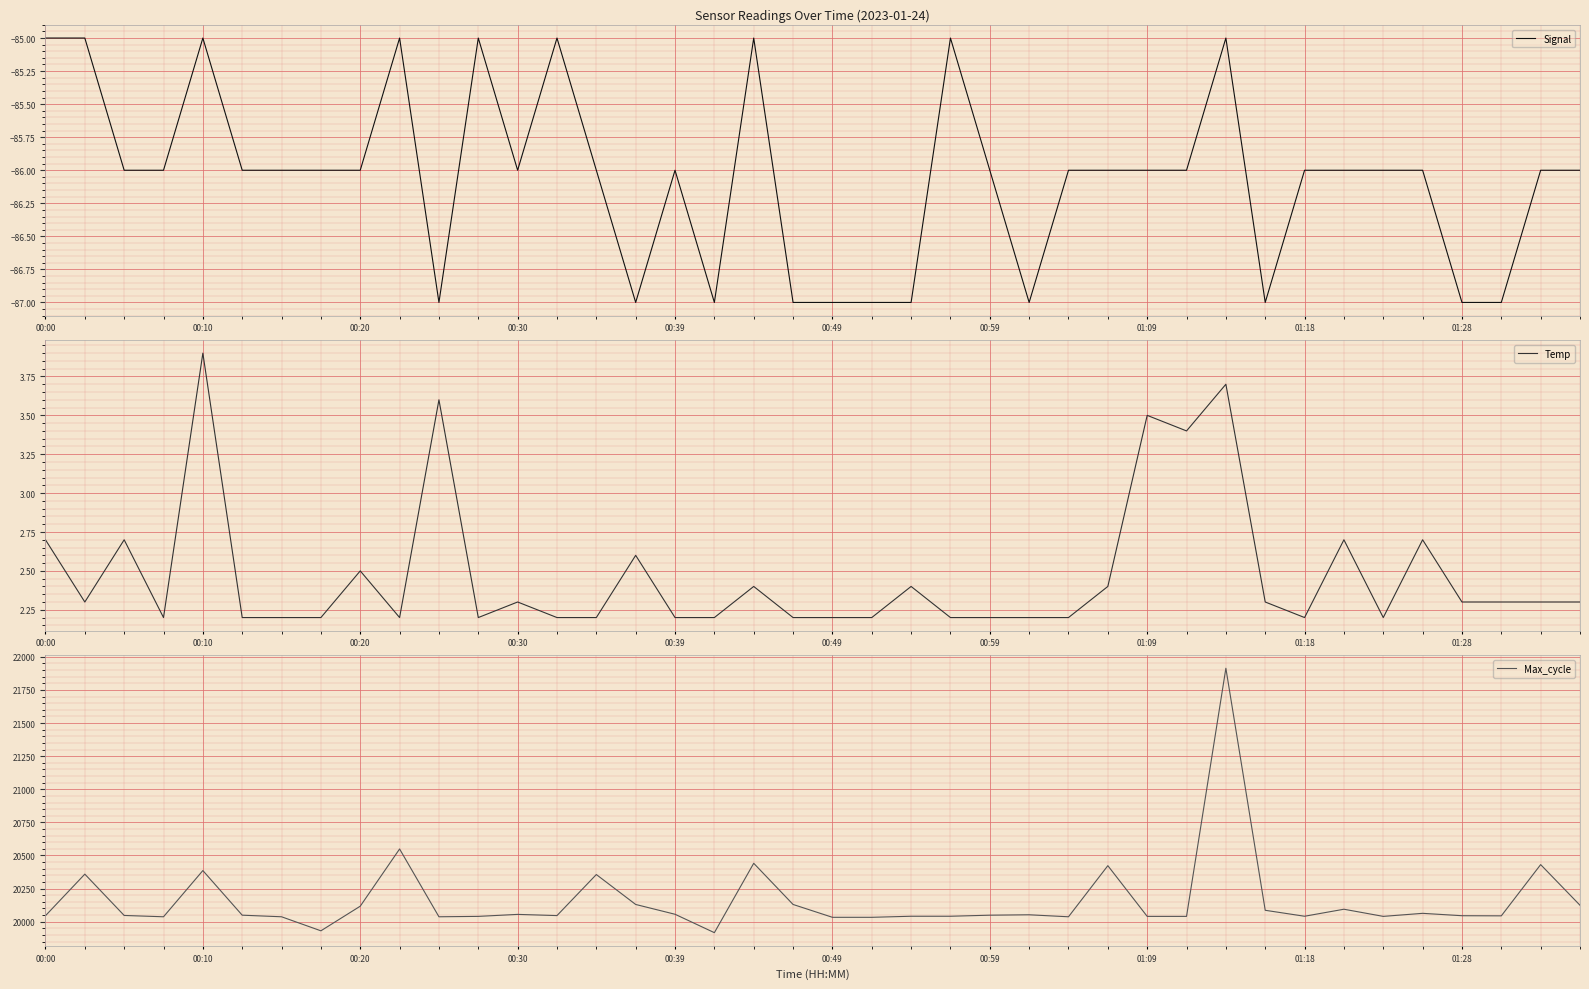

What are all the series names shown in the legend?

Signal, Temp, Max_cycle